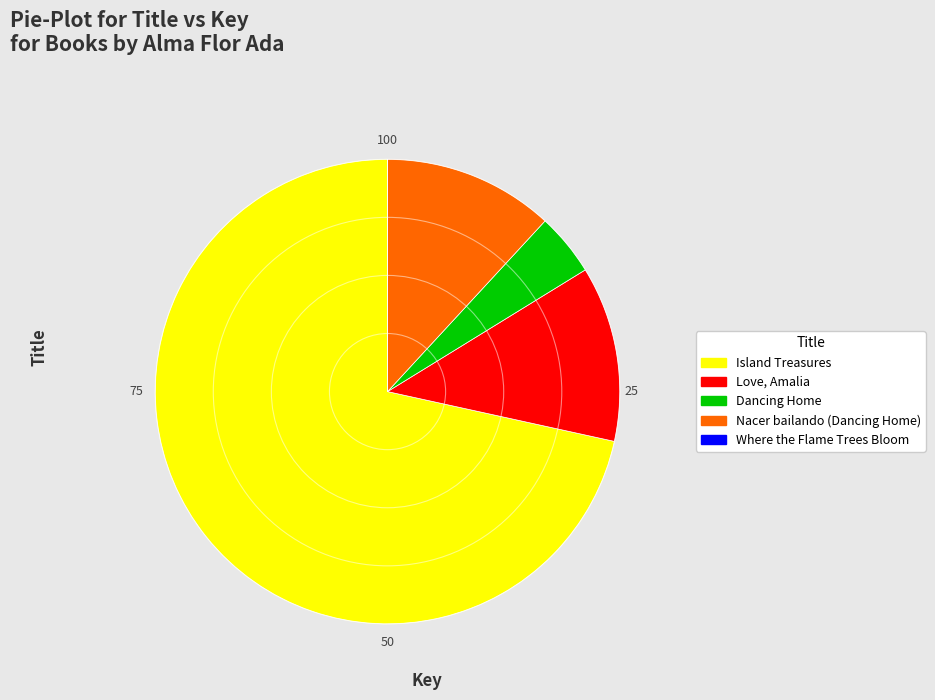

Does Island Treasures represent more than half of the total?

Yes